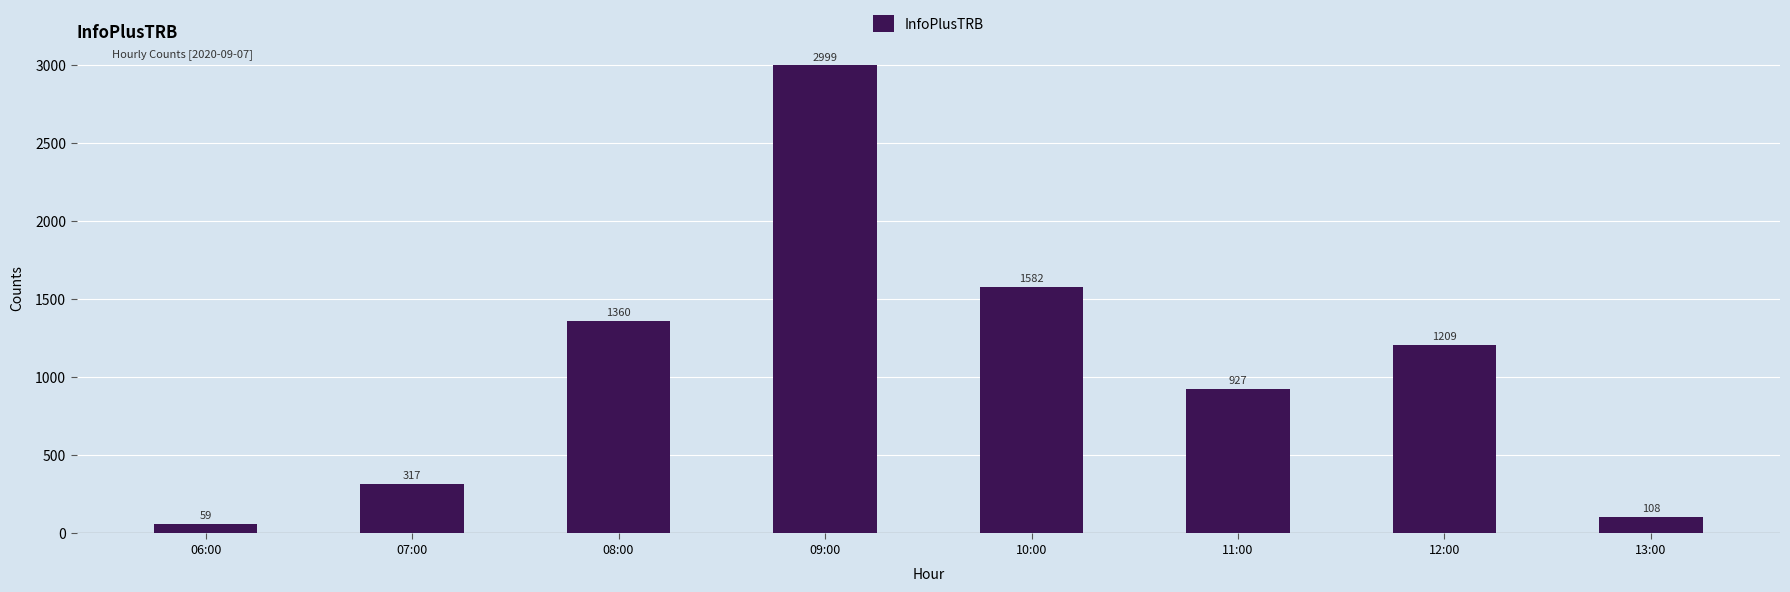

At which label does the data first exceed 1209?

08:00